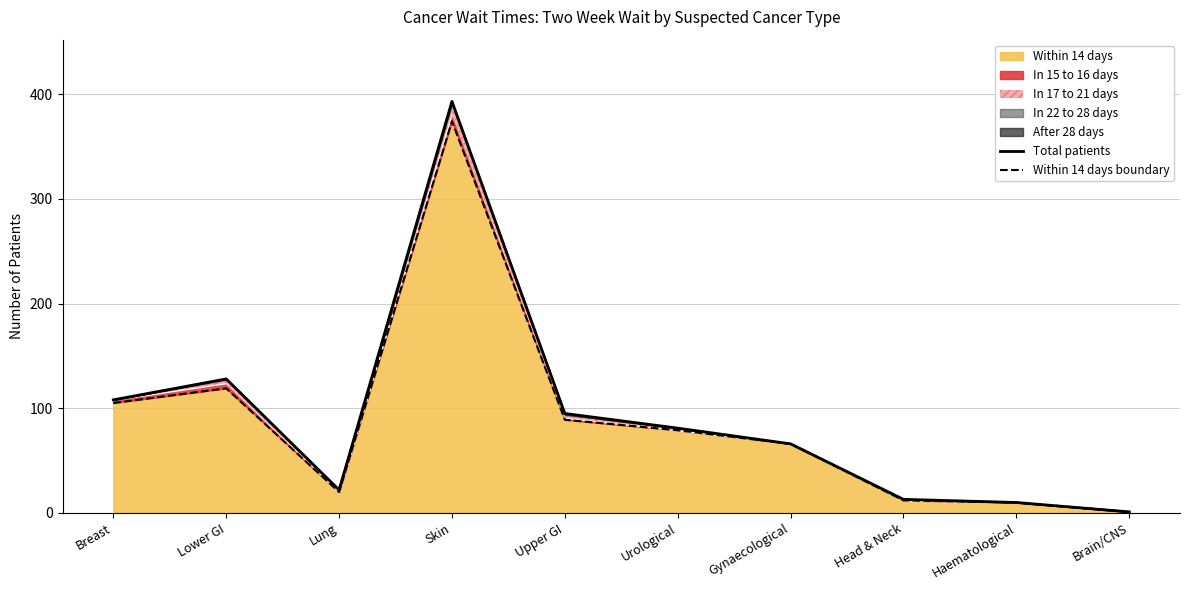

Is the value of Within 14 days boundary at Upper GI greater than the value of Total patients at Breast?

No